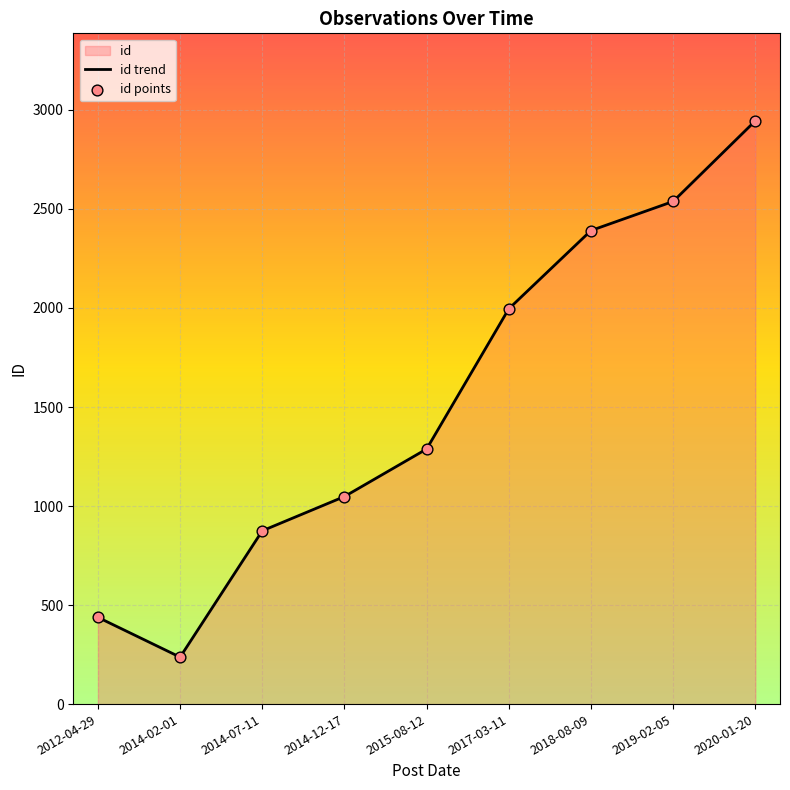

Which has a higher value, 2018-08-09 or 2014-12-17?

2018-08-09